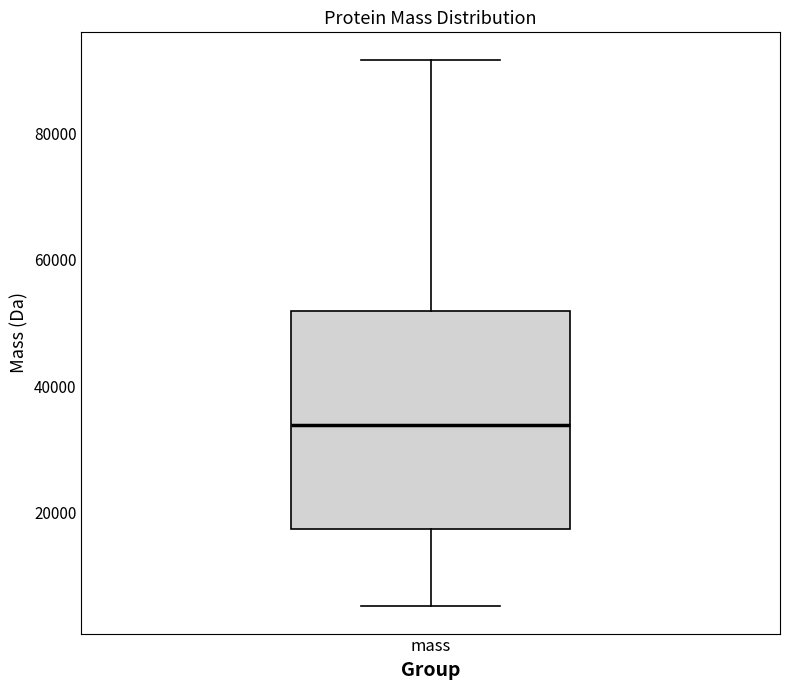

Transcribe this box plot: give where the median line is, the range the box spans, and where the two whiskers end, as read against the y-axis. The values are not printed on the chart, so give them approximately, as read against the axis.

median 34000, box 18000 to 52000, whiskers 6000 to 92000